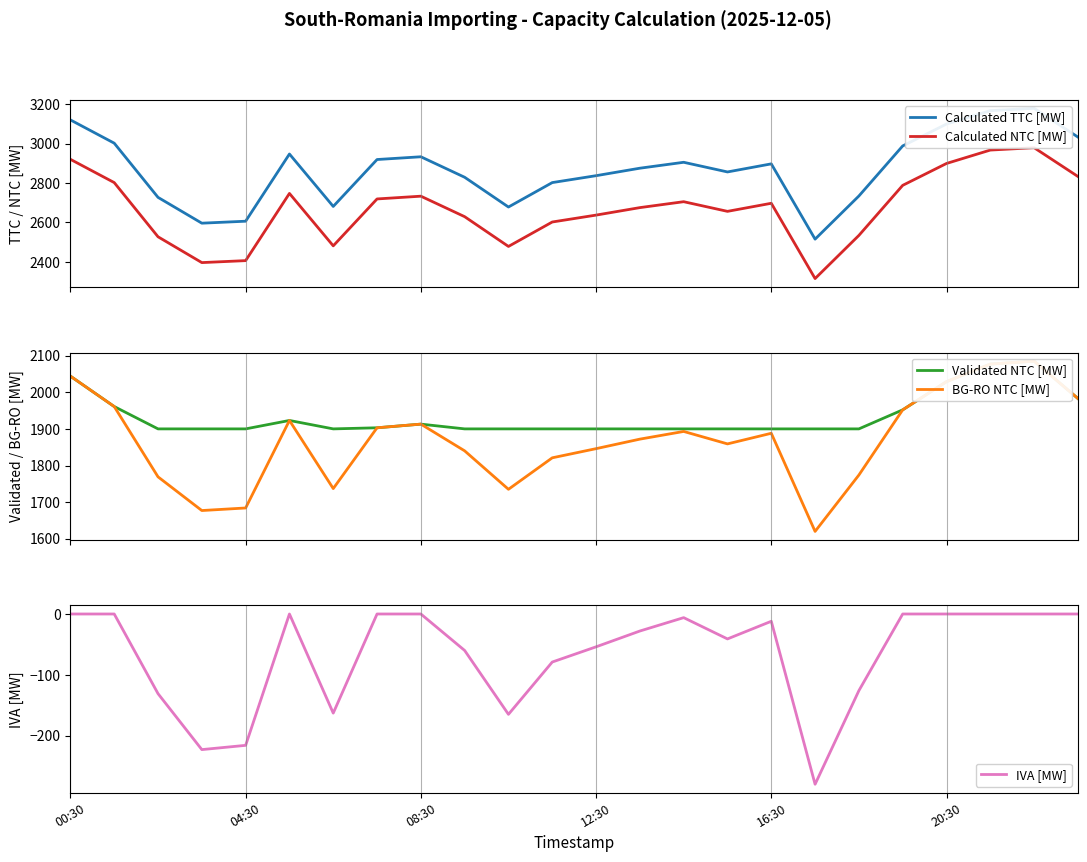

Is this an area chart (filled region under the line)?

No